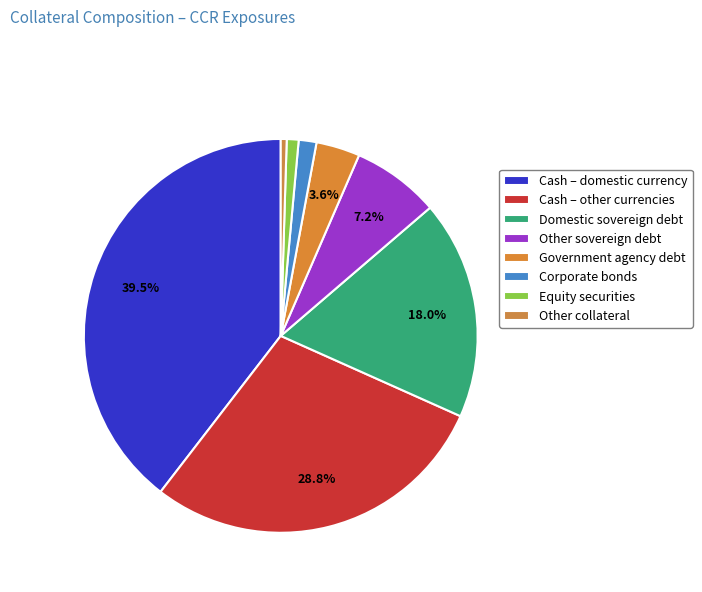

What percentage do Cash – other currencies and Government agency debt together represent?

32.4%